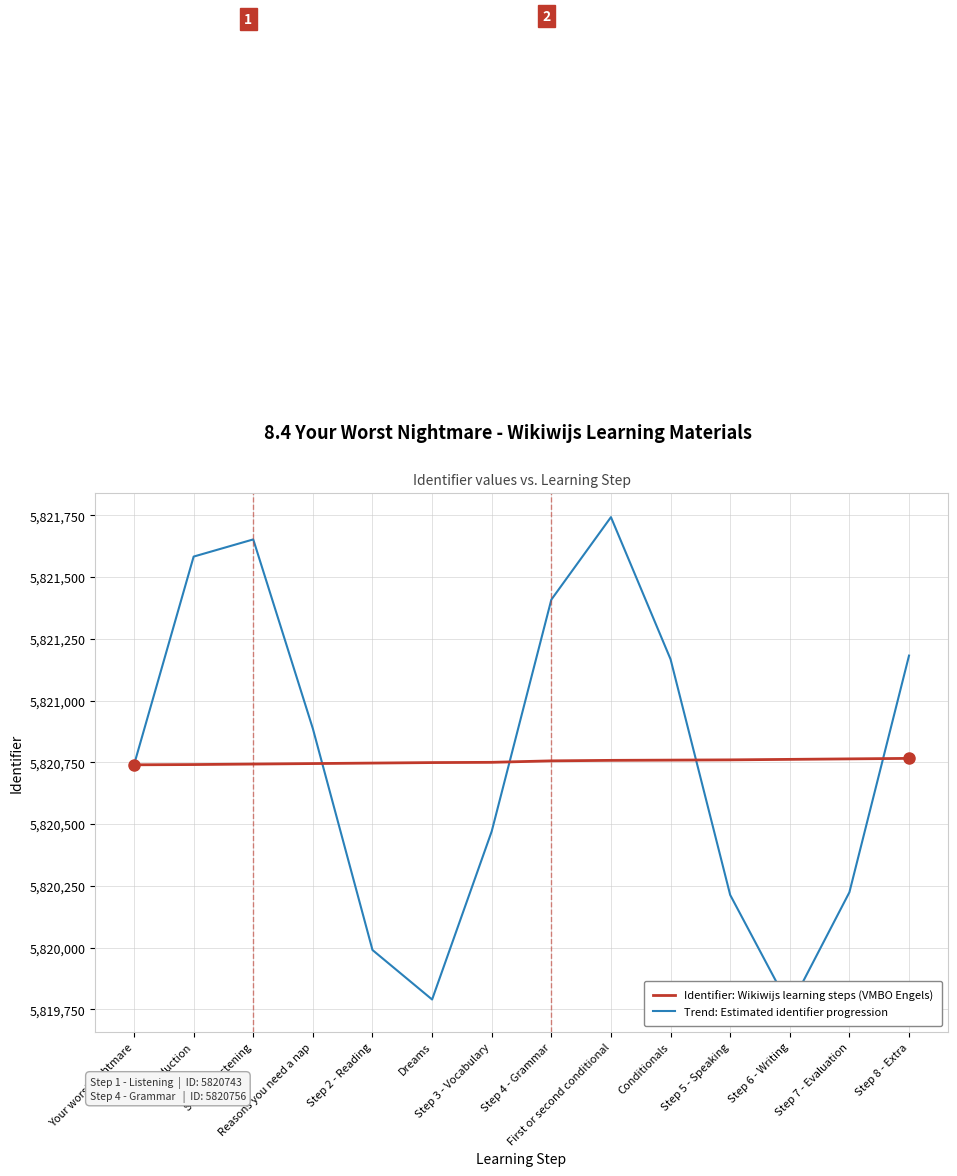

The Trend: Estimated identifier progression series shows 5821652.7 at Step 1 - Listening. True or false?

True